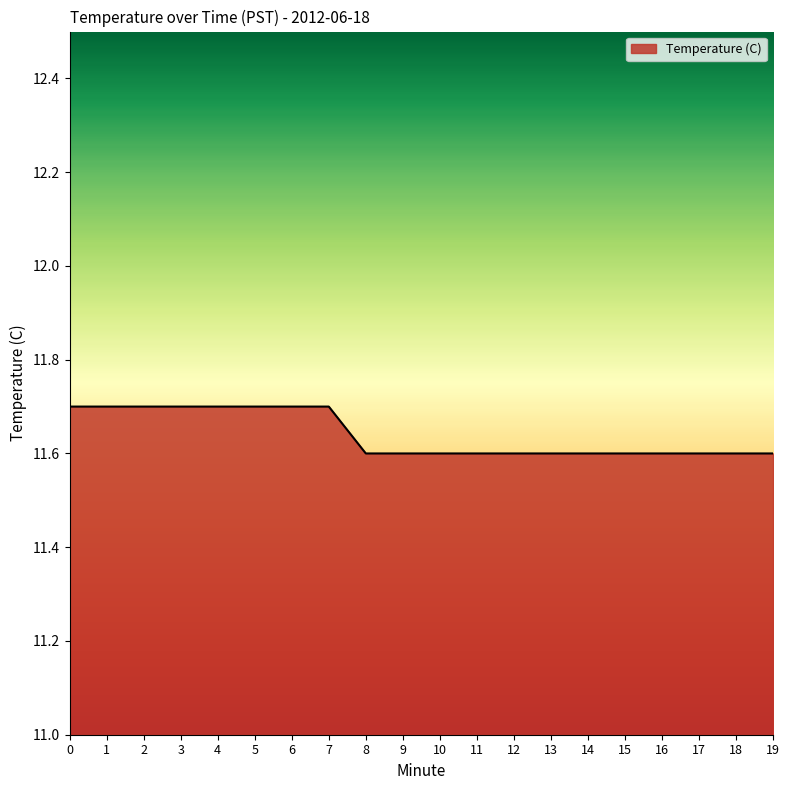

Reading right to left, transcribe all the data shown in this chart.

11.6	11.6	11.6	11.6	11.6	11.6	11.6	11.6	11.6	11.6	11.6	11.6	11.7	11.7	11.7	11.7	11.7	11.7	11.7	11.7